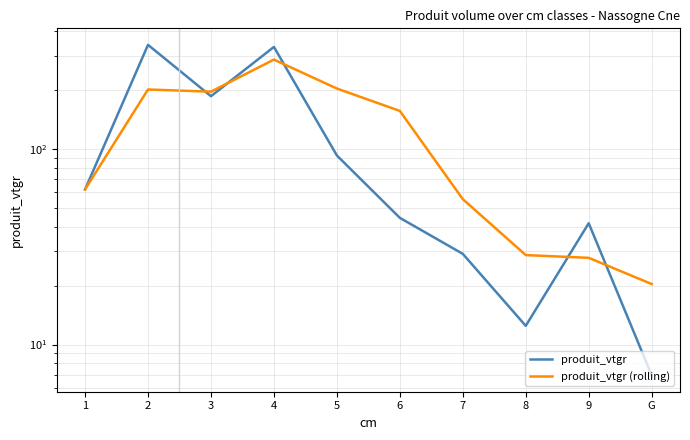

True or false: produit_vtgr (rolling) has a value of 204.0 at 5.

True